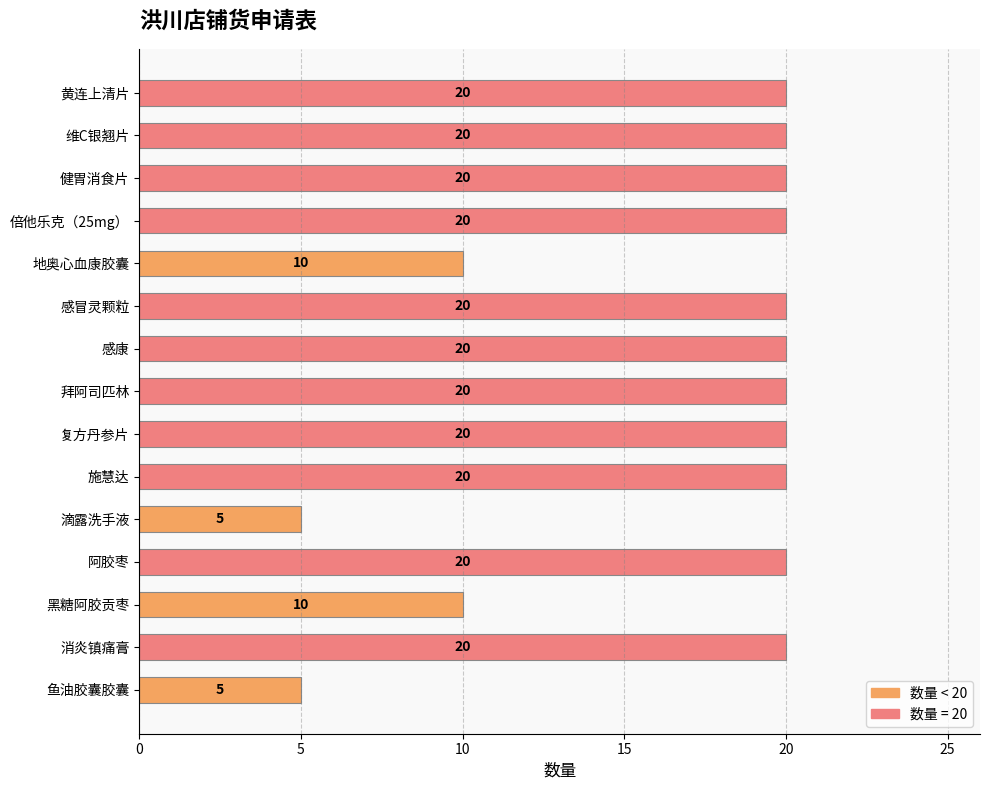

What is the average value?

17